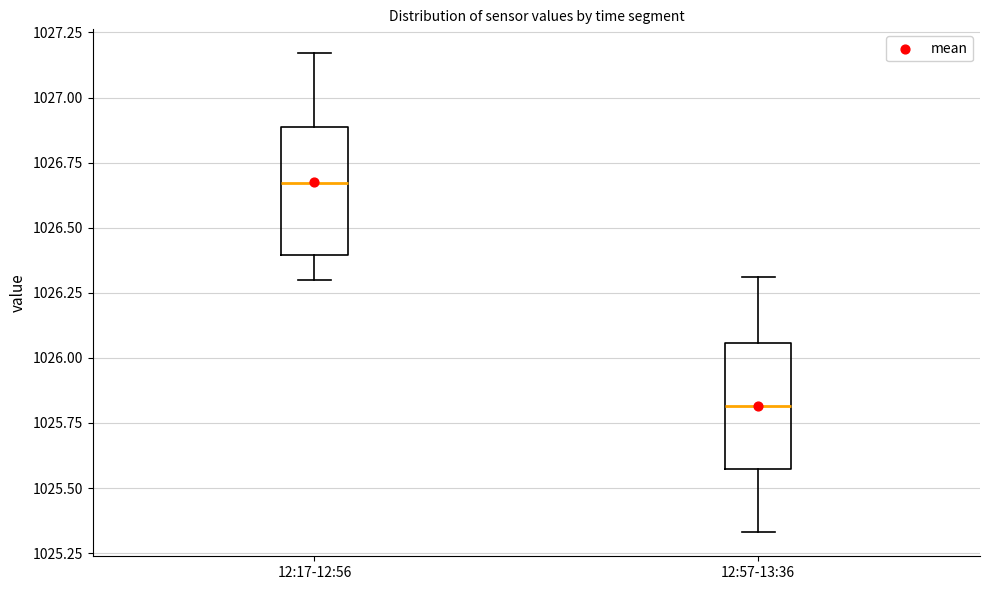

Reading left to right, transcribe this box plot: for each box, give where its median line is, the range the box spans, and where its two whiskers end, as read against the y-axis. The values are not printed on the chart, so give them approximately, as read against the axis.

12:17-12:56: median 1026.65, box 1026.40 to 1026.90, whiskers 1026.30 to 1027.15
12:57-13:36: median 1025.80, box 1025.55 to 1026.05, whiskers 1025.35 to 1026.30